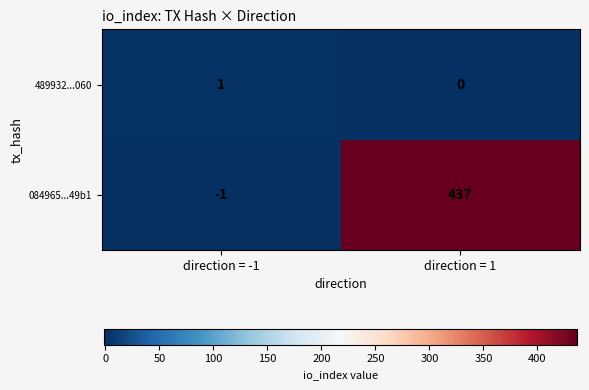

What is the average value of the 084965...49b1 series?

218